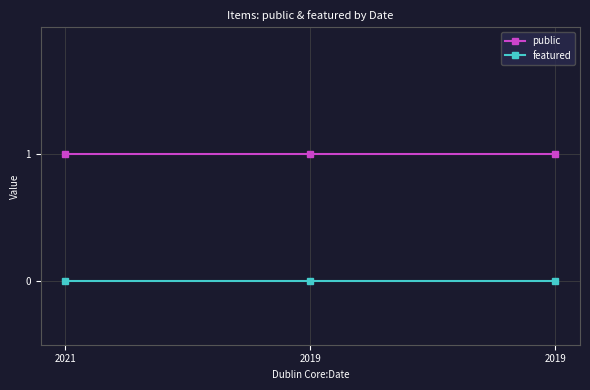

What is the value of the public point at the 3rd from the left?

1